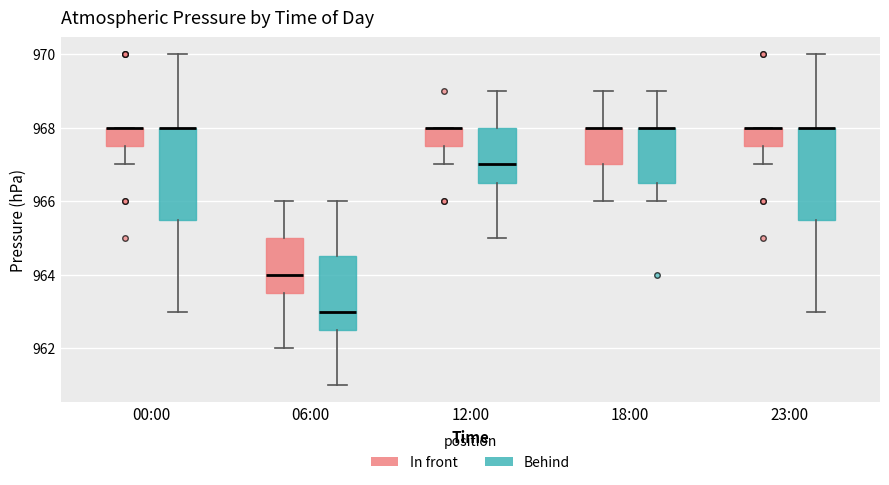

Where does the lower whisker of the box for 06:00 (Behind) end on the y-axis? The values are not printed on the chart, so give them approximately, as read against the axis.

961.0